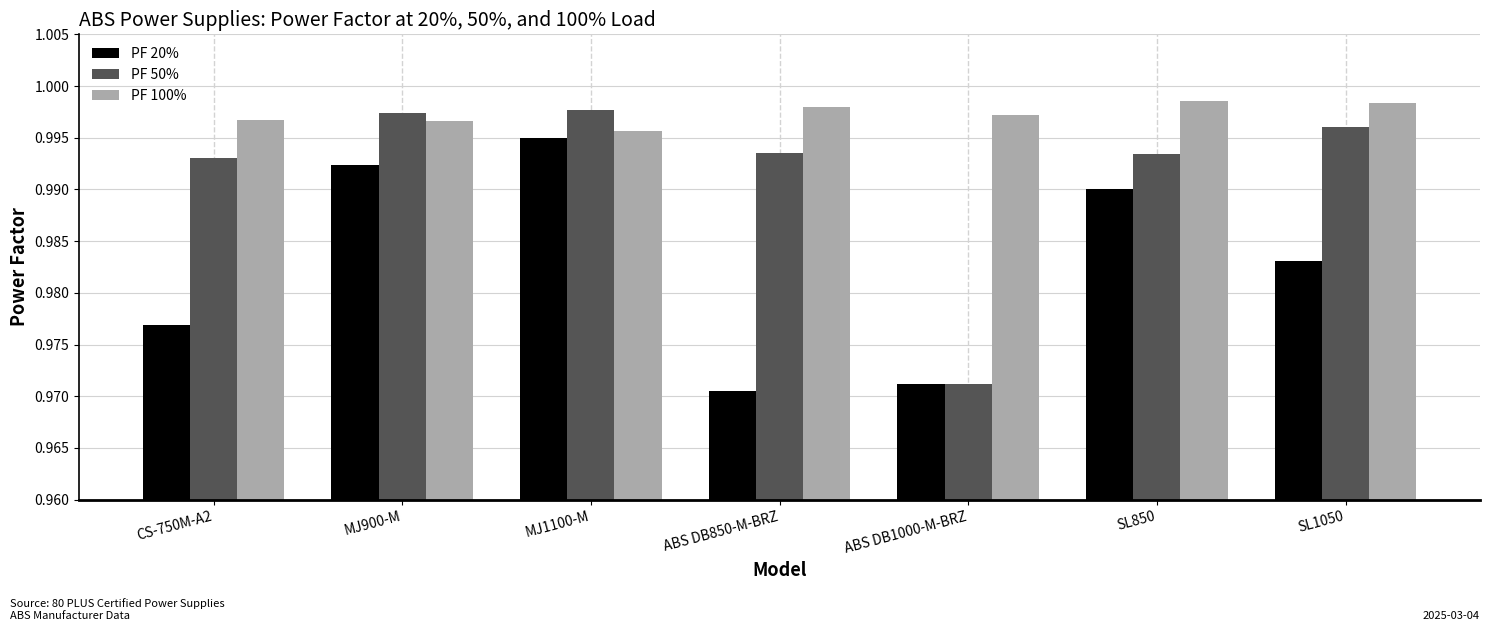

What is the total value across all series at MJ1100-M?

3.0